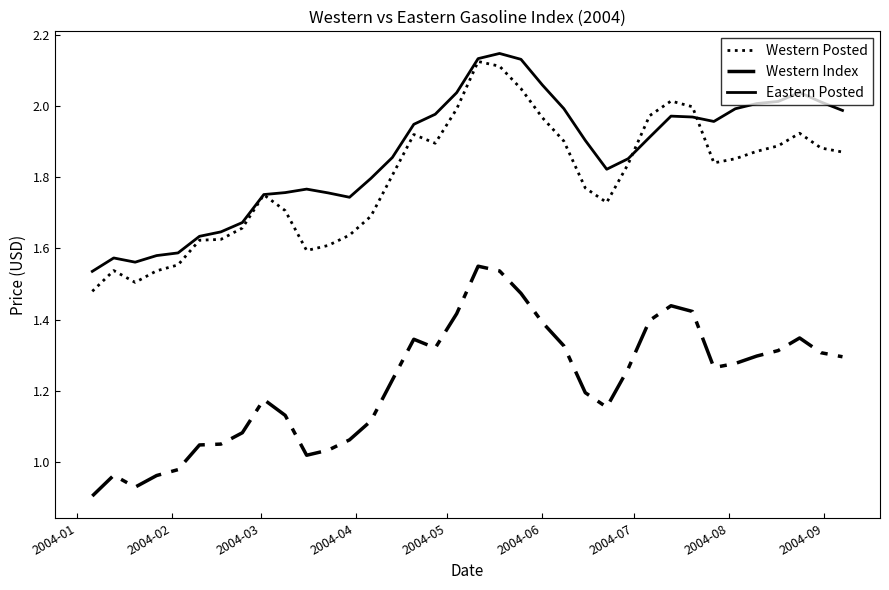

True or false: Western Index and Western Posted cross at least once.

False